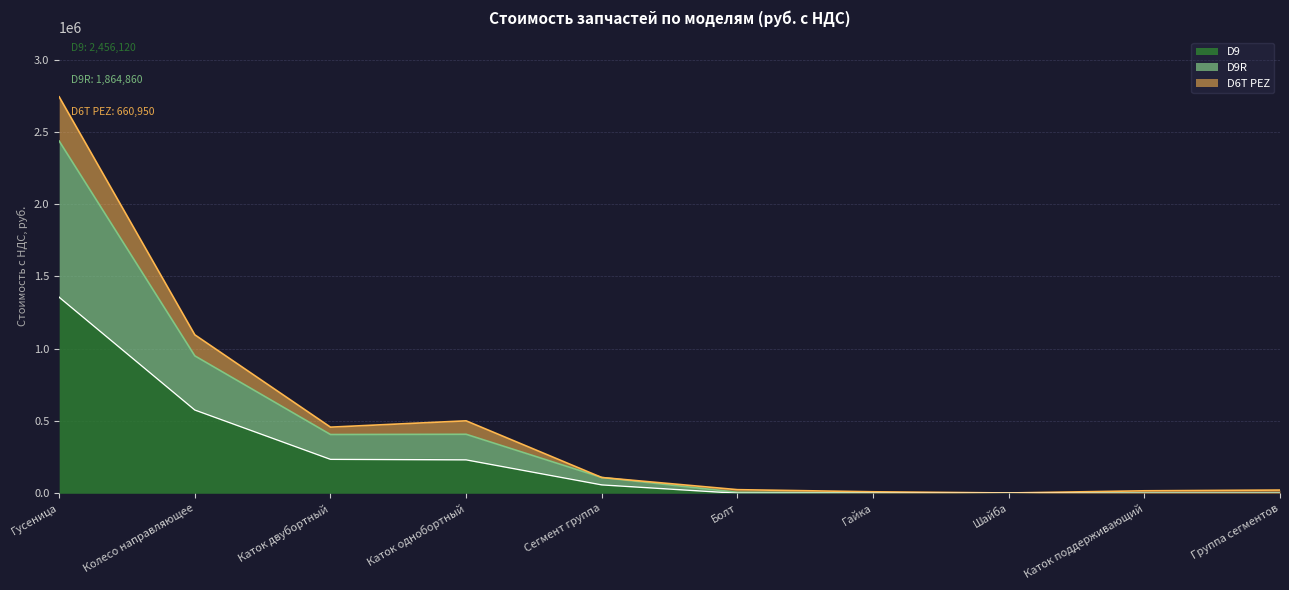

Which category has the lowest value in the D6T PEZ series?

Шайба